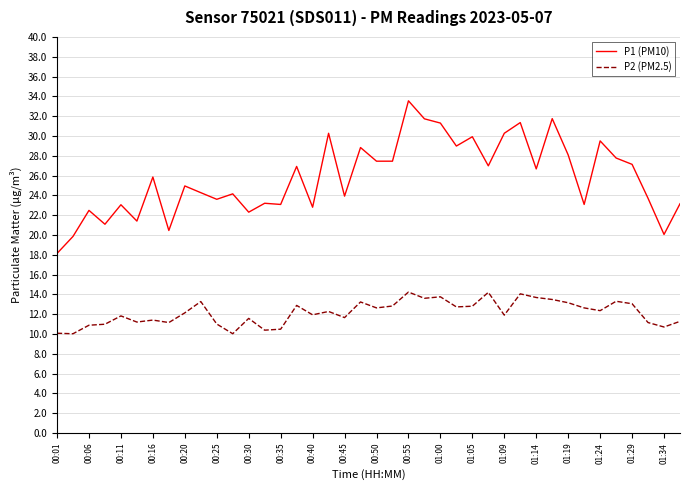

What is the lowest value of the P2 (PM2.5) series?

10.0